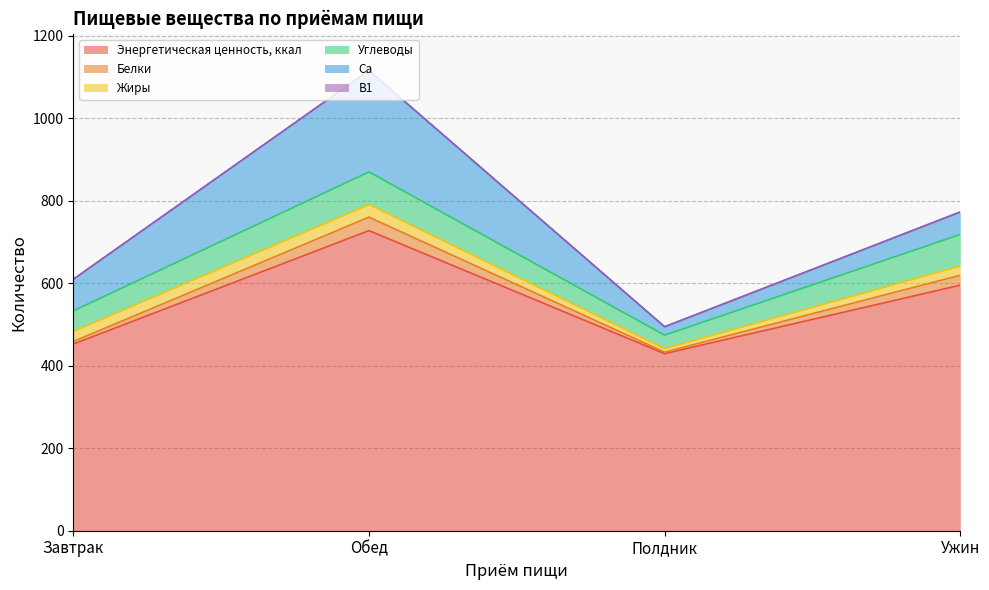

How many lines are shown in the chart?

6